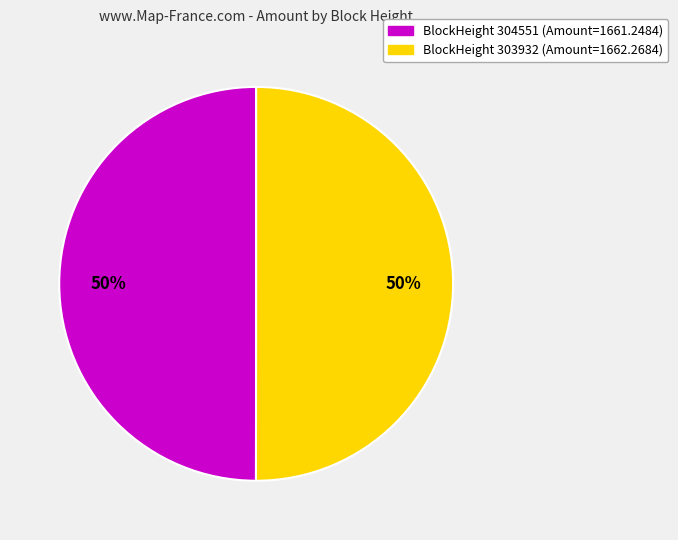

To the nearest percent, what is the average slice percentage?

50%